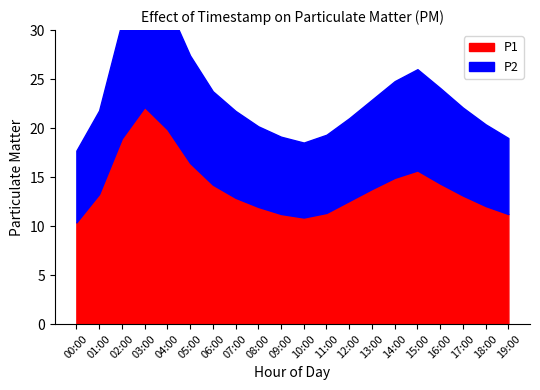

Which series has the largest total across all categories?

P1